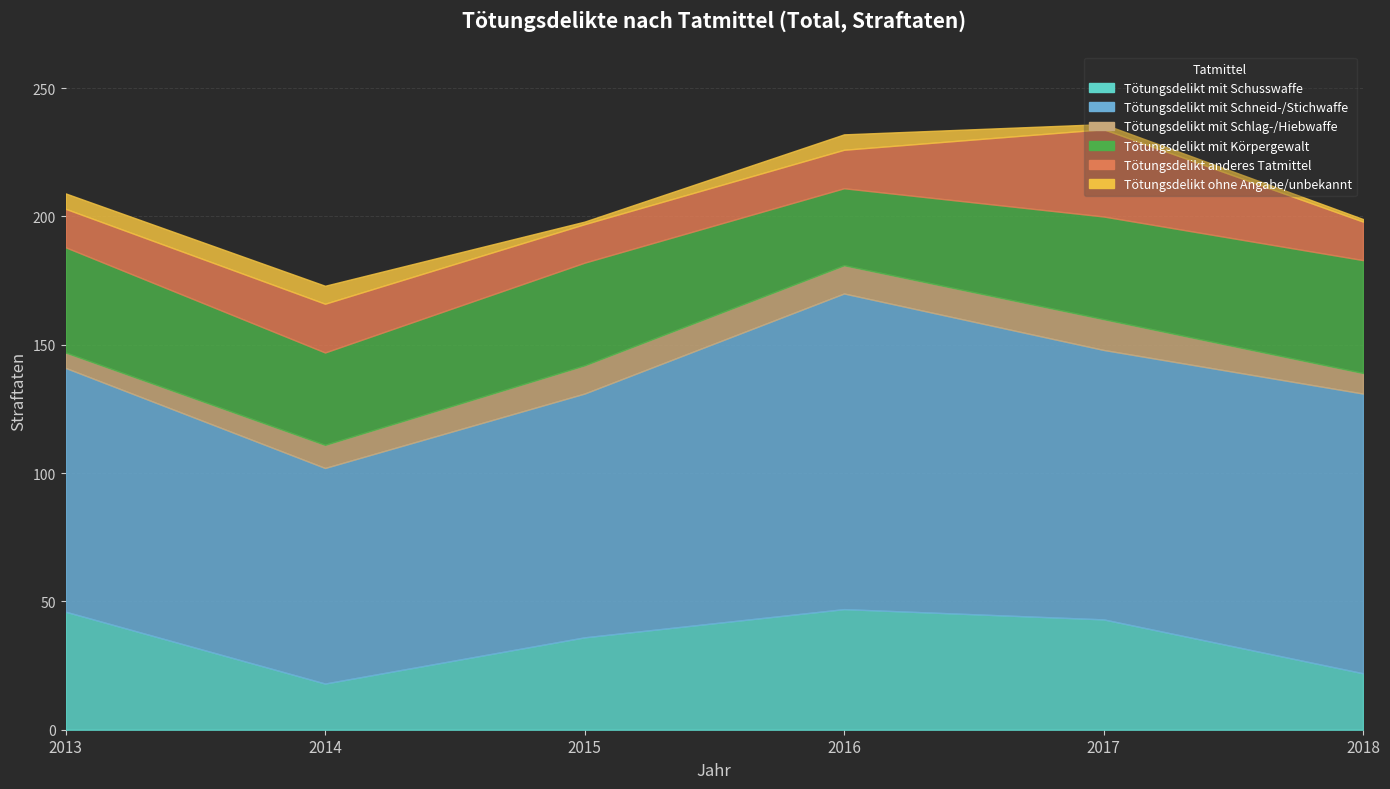

The Tötungsdelikt mit Schlag-/Hiebwaffe series shows 6 at 2013. True or false?

True